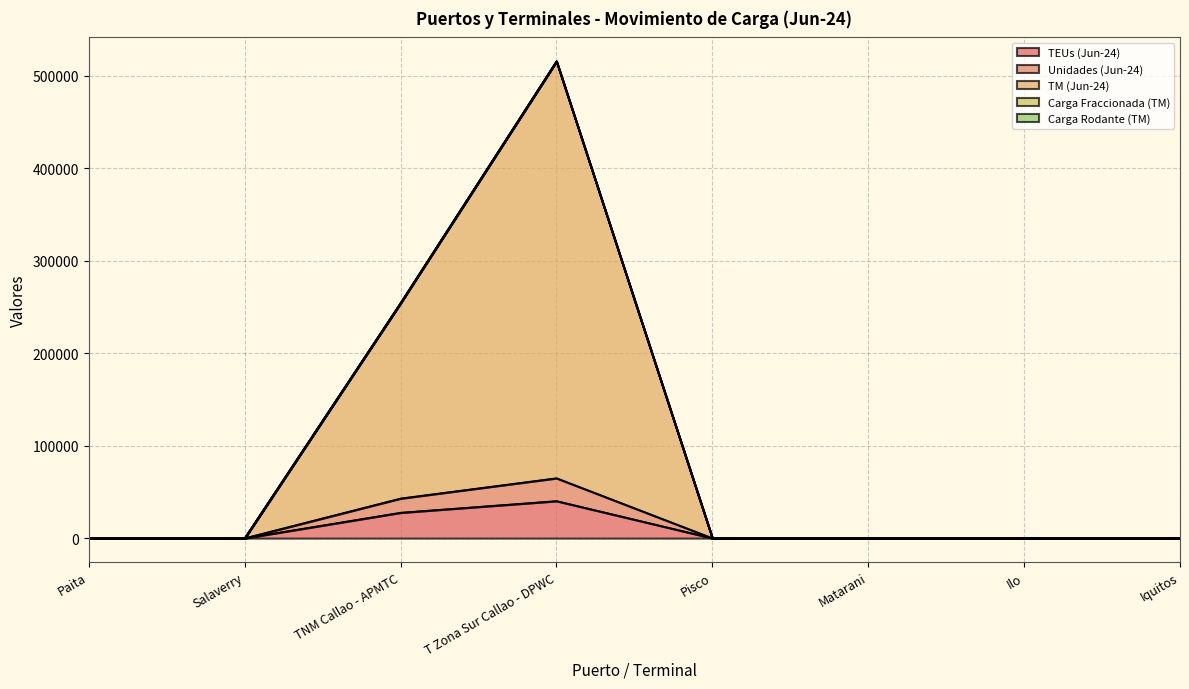

Reading right to left, transcribe all the data shown in this chart.

TEUs (Jun-24): 0.0	0.0	0.0	0.0	40211.0	27641.0	0.0	2.0
Unidades (Jun-24): 0.0	0.0	0.0	0.0	64899.0	42998.0	0.0	4.0
TM (Jun-24): 0.0	0.0	0.0	0.0	515659.3	254248.7	0.0	376.1